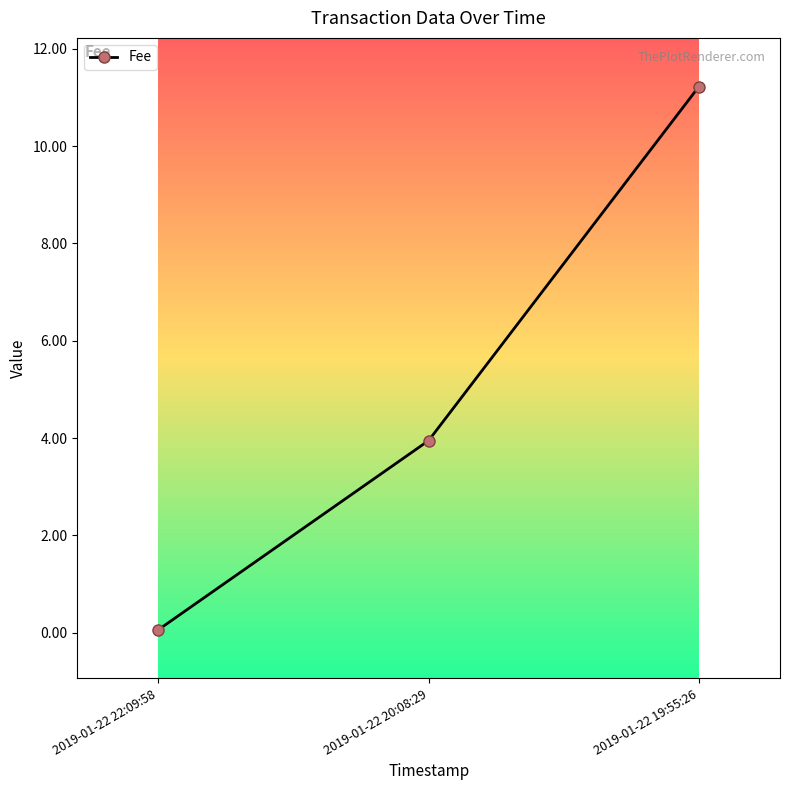

Is it true that the value at 2019-01-22 20:08:29 is 3.9?

True